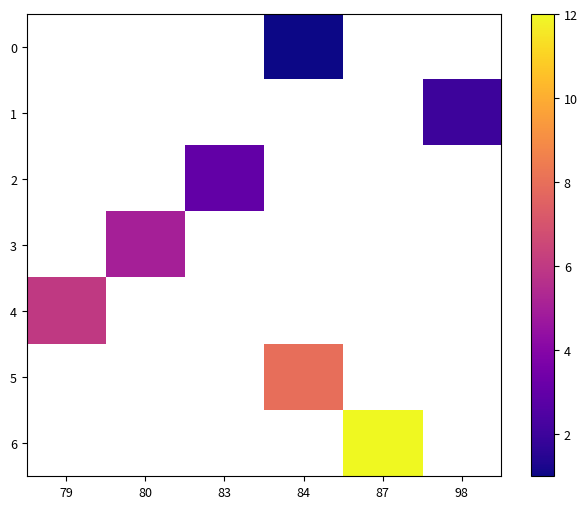

Is the value of row_1 at 84 greater than the value of row_5 at 84?

No